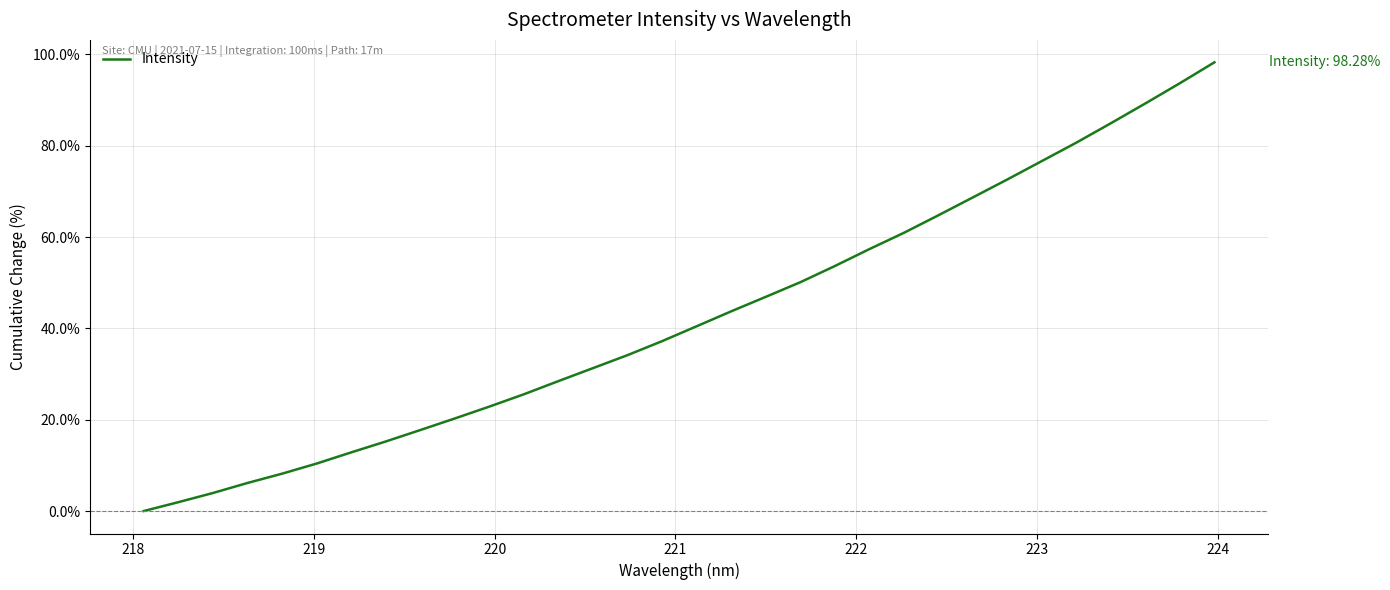

What is the maximum value shown in the chart?

98.3